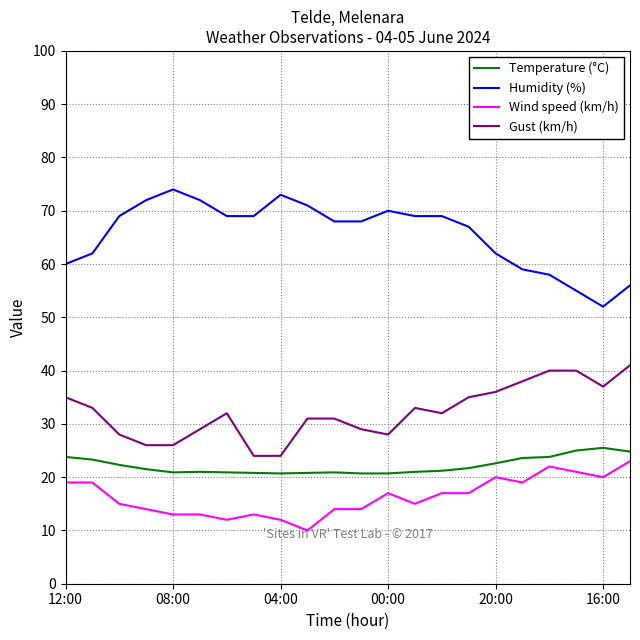

Which series has the largest total across all categories?

Humidity (%)